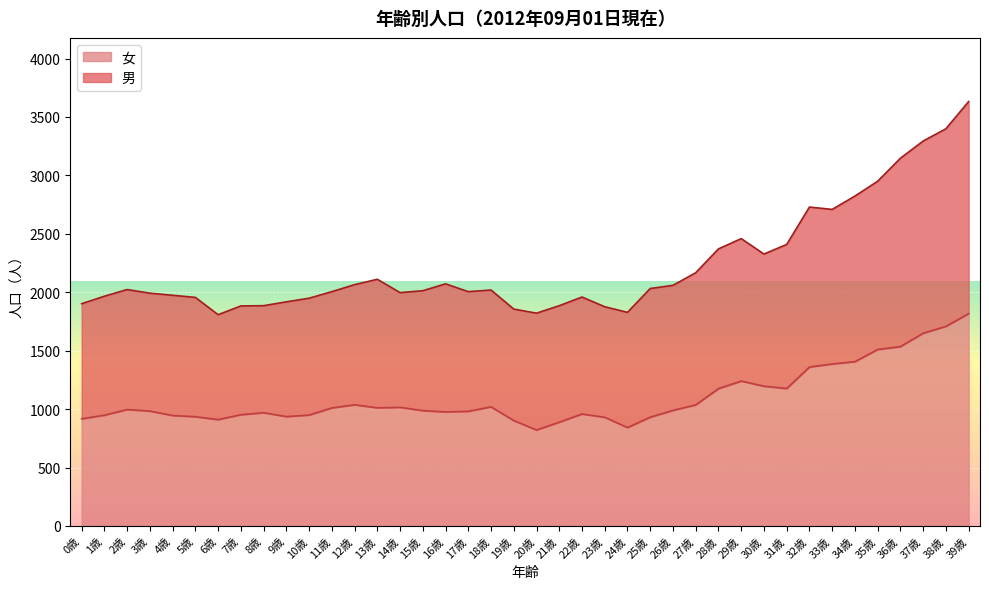

Which series has the largest range (max minus min)?

男